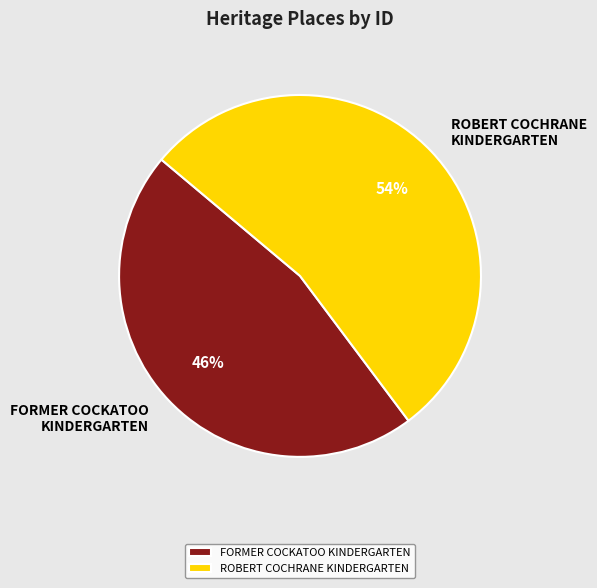

To the nearest percent, what portion does FORMER COCKATOO KINDERGARTEN represent?

46%